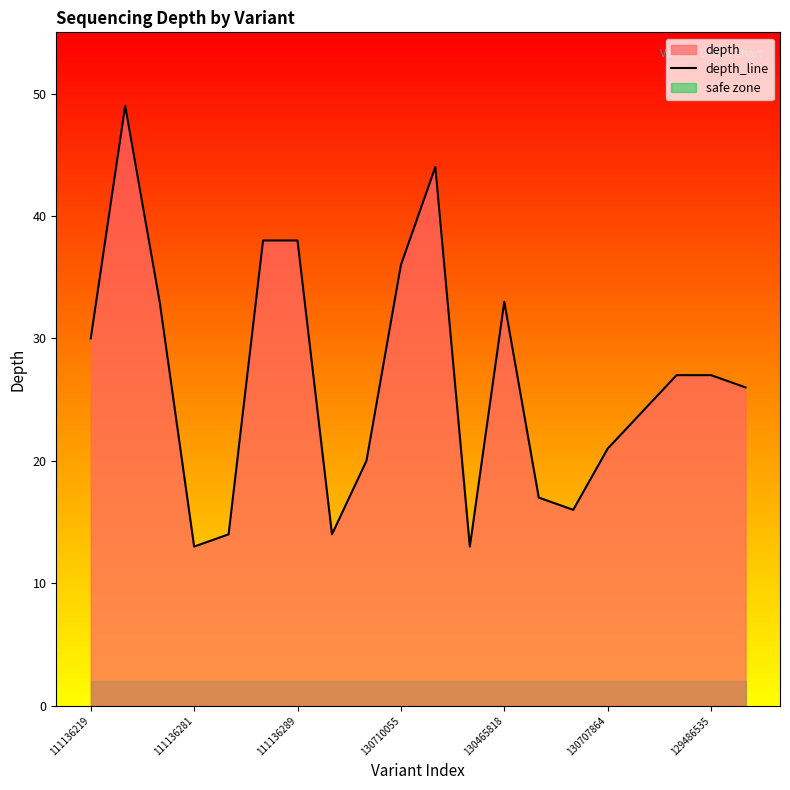

Reading right to left, extract all data points from this chart.

26	27	27	24	21	16	17	33	13	44	36	20	14	38	38	14	13	33	49	30